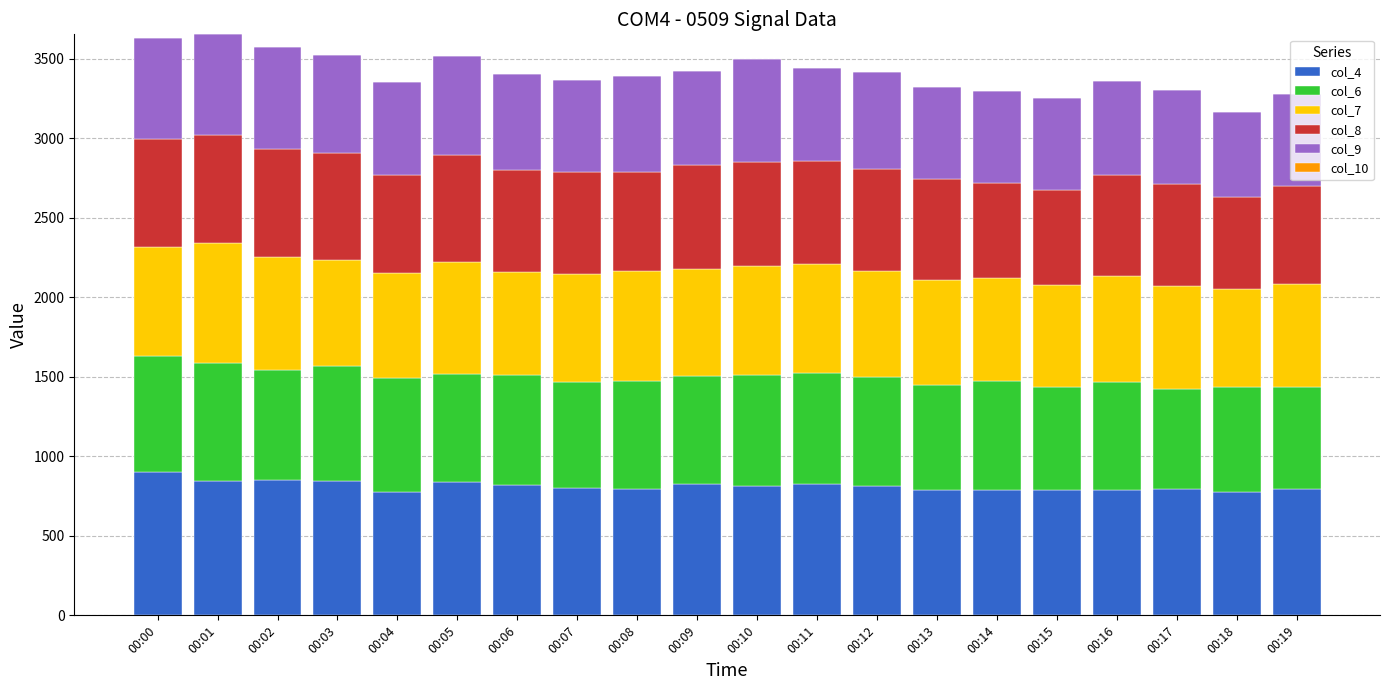

What is the total value across all series at 00:14?

3293